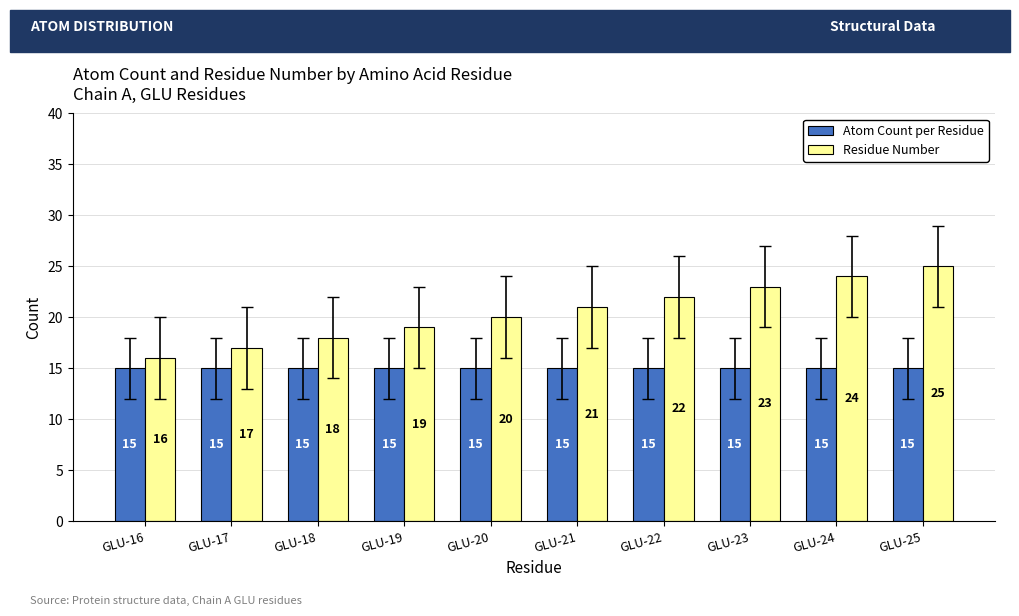

What are all the series names shown in the legend?

Atom Count per Residue, Residue Number